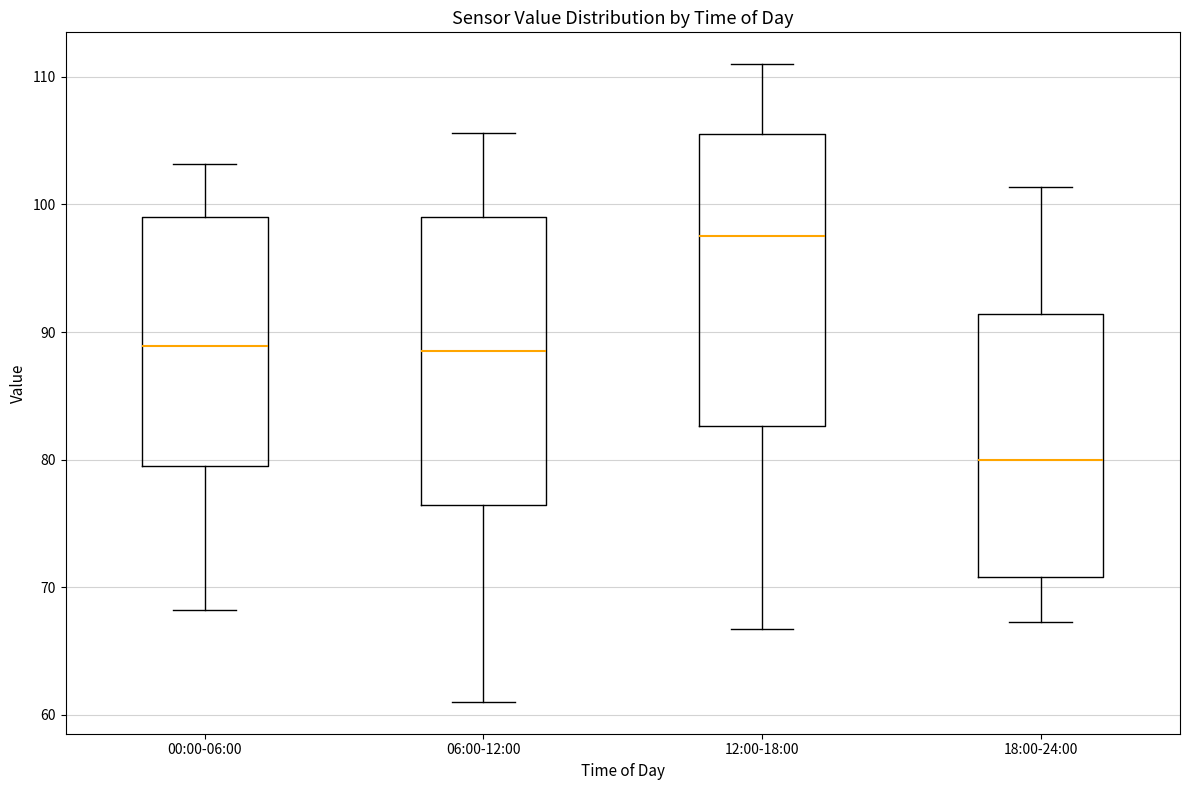

Which box has the highest median line?

12:00-18:00